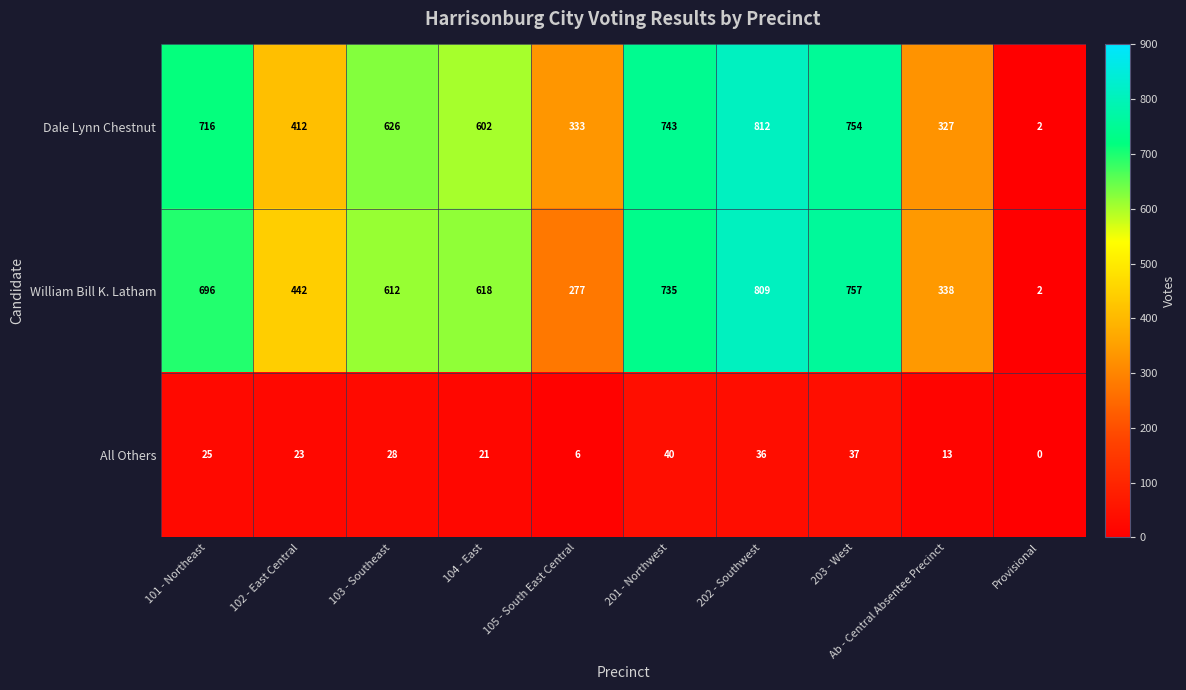

How many data points in Dale Lynn Chestnut are less than 626?

5